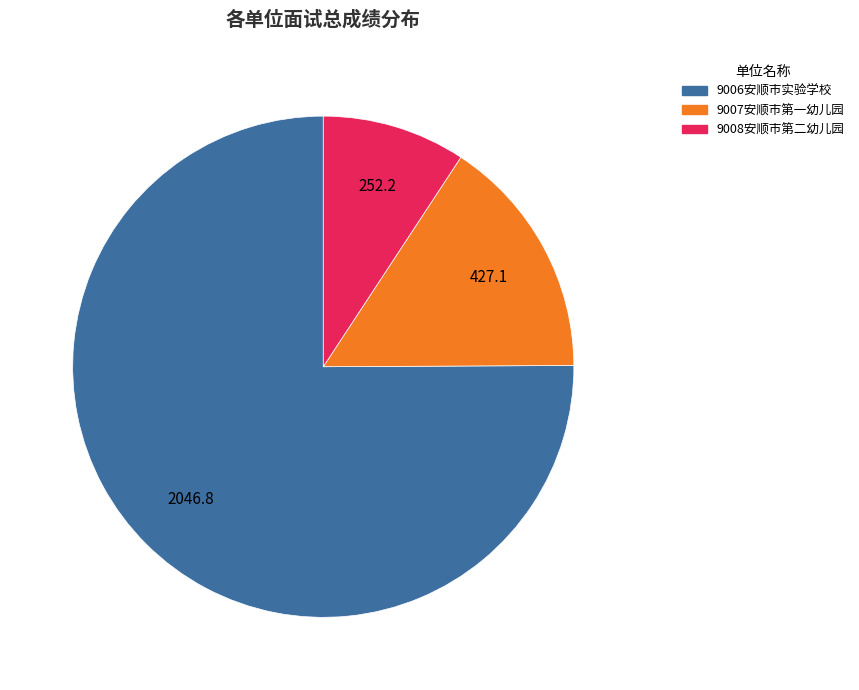

Is the sum of 9006安顺市实验学校 and 9008安顺市第二幼儿园 greater than half?

Yes